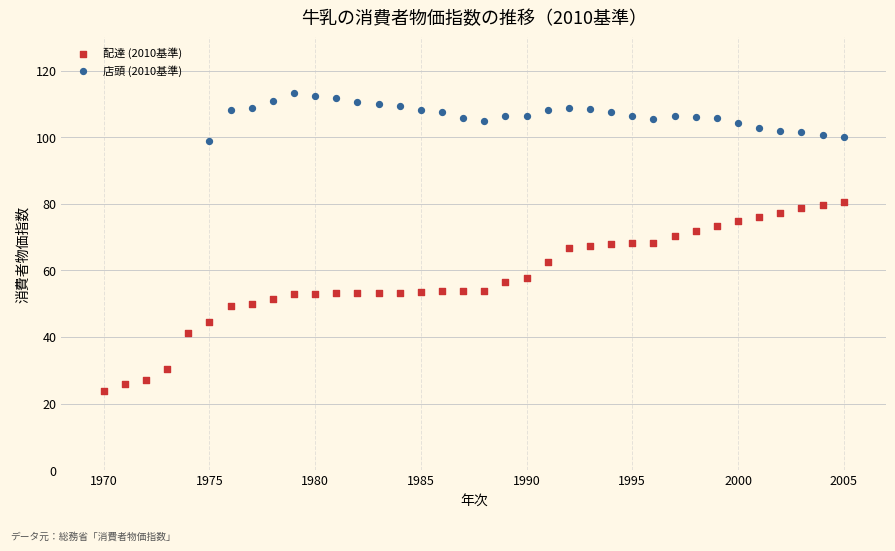

Which series reaches the maximum Y coordinate?

店頭 (2010基準)